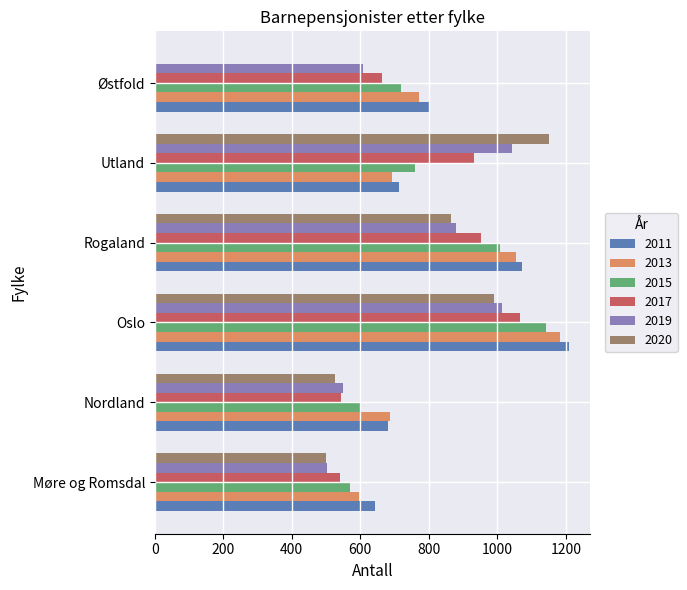

What is the total value across all series at Østfold?

3562